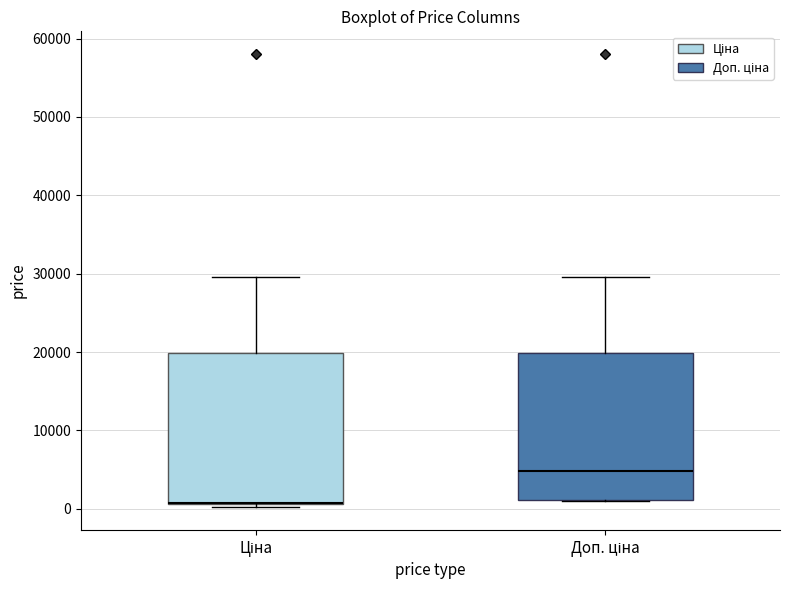

Where does the upper whisker of the box for Ціна end on the y-axis? The values are not printed on the chart, so give them approximately, as read against the axis.

30000